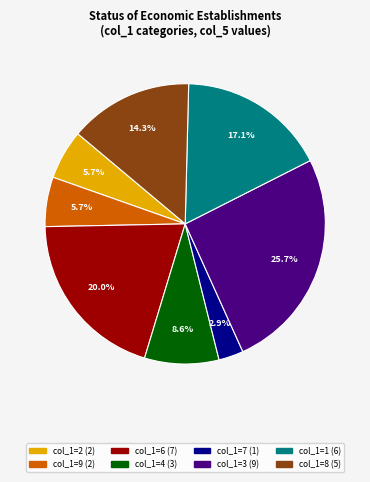

Is there a majority slice in this chart?

No